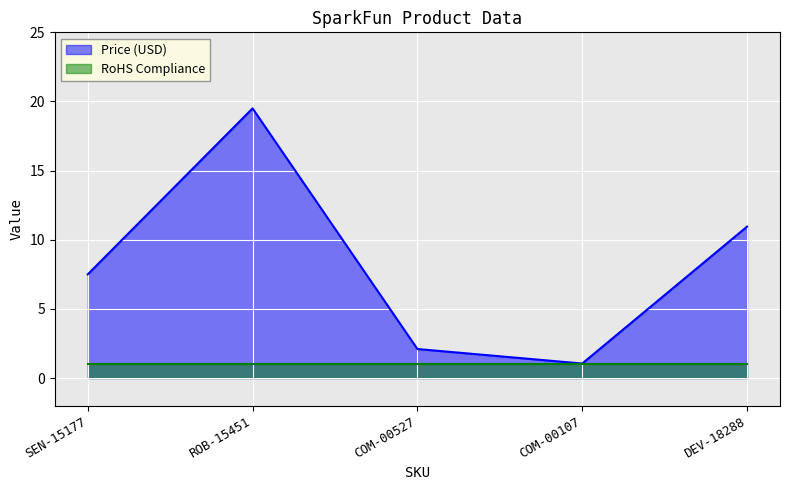

Where is the first local minimum?

COM-00107